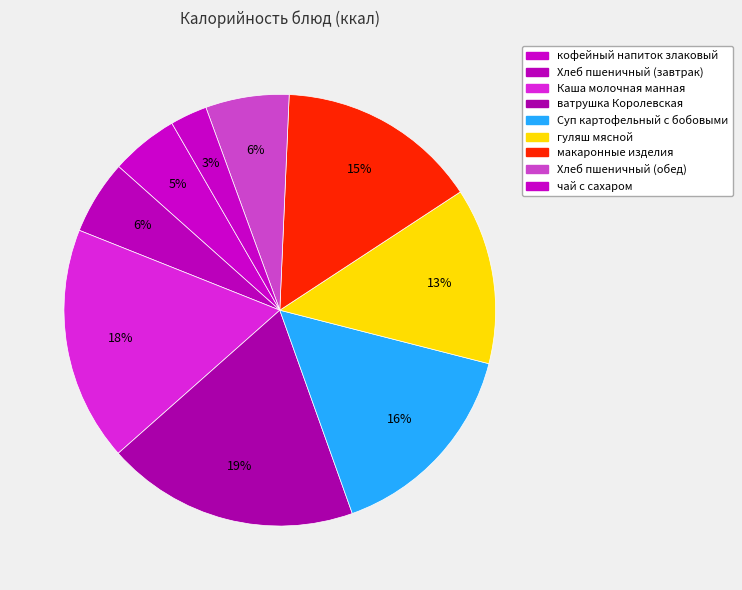

How many segments does this pie chart have?

9